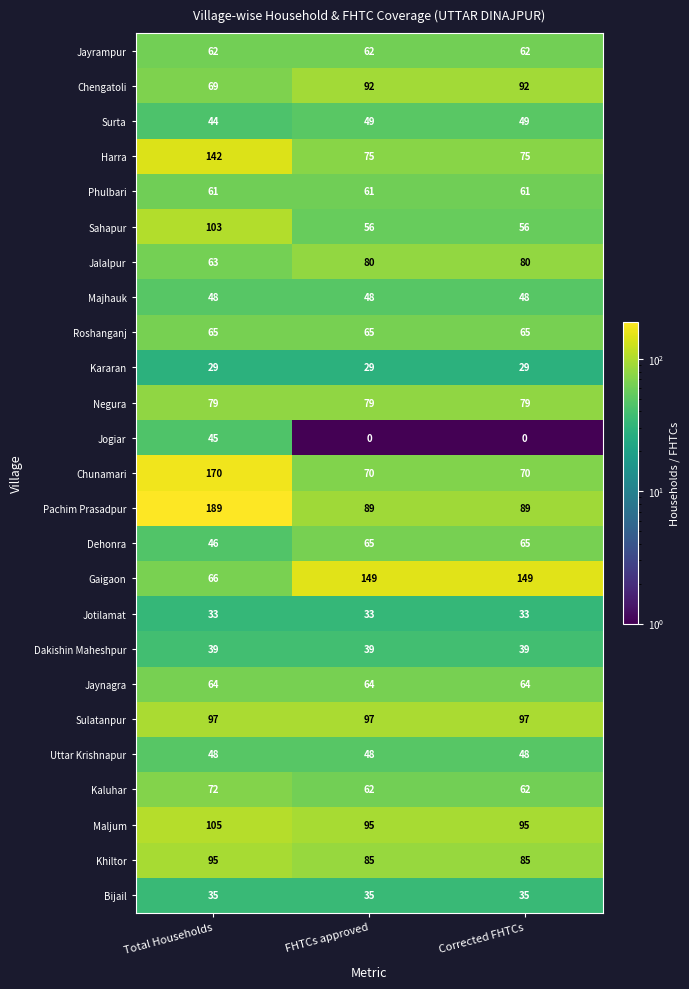

At how many categories does at least one series exceed 94?

3